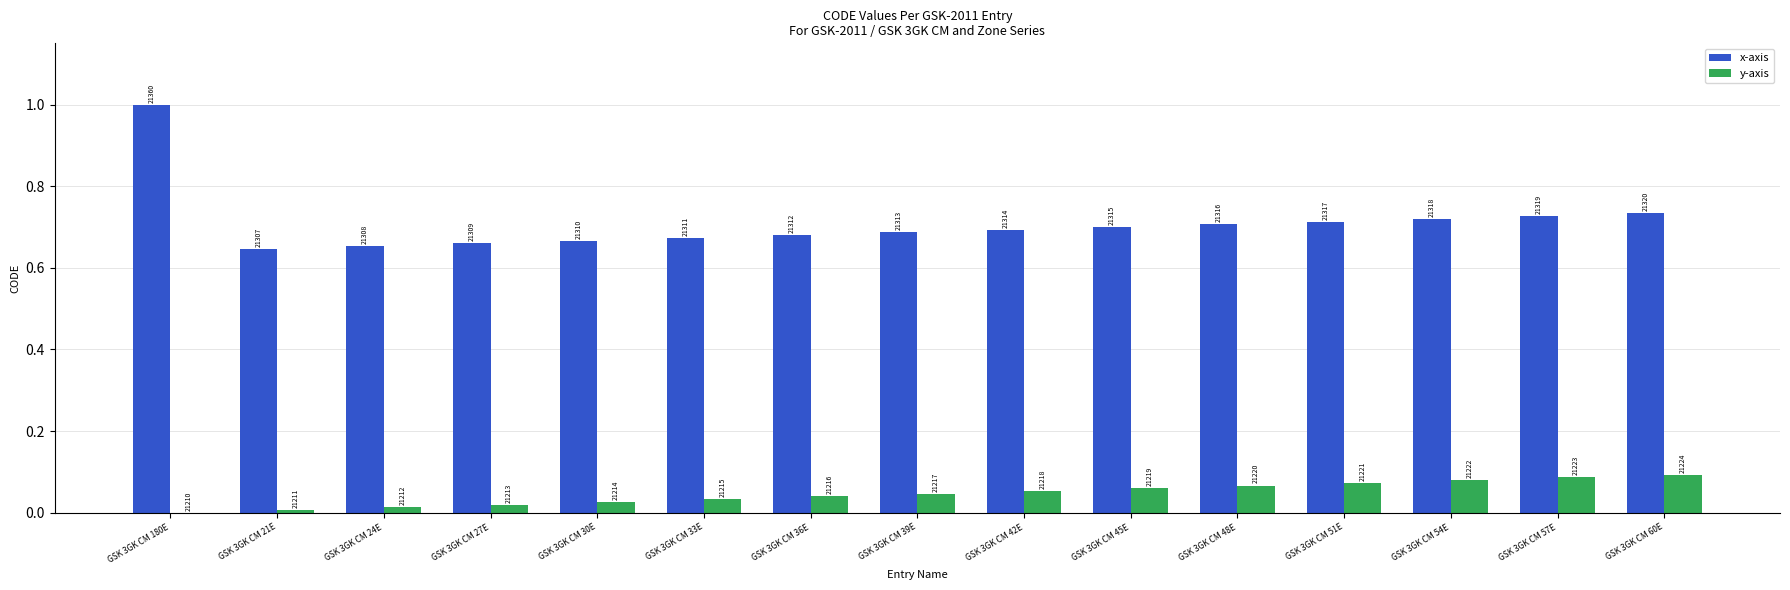

What is the difference between the maximum and minimum values in the y-axis series?

0.1